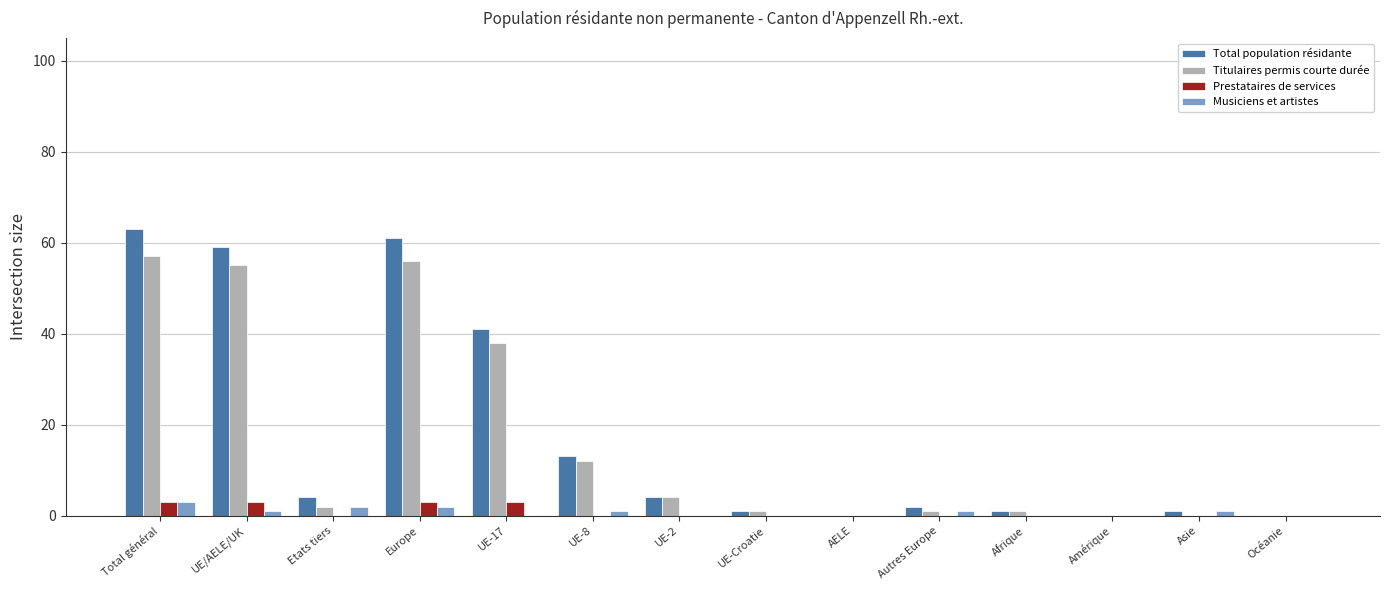

Count the number of data series in this chart.

4